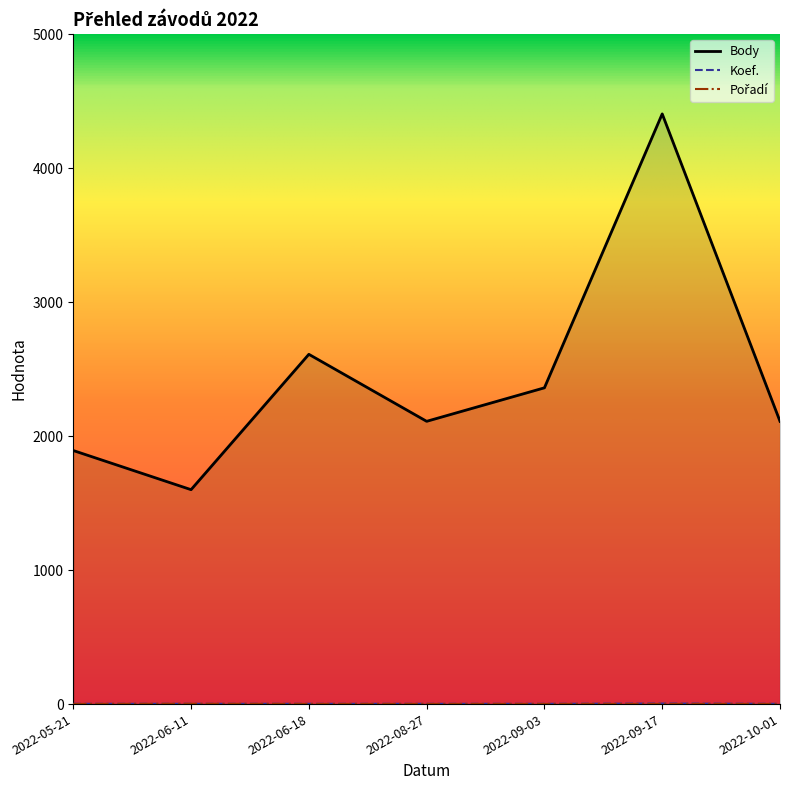

Rank the categories by Koef. value from highest to lowest.

2022-09-17, 2022-05-21, 2022-06-11, 2022-06-18, 2022-08-27, 2022-09-03, 2022-10-01